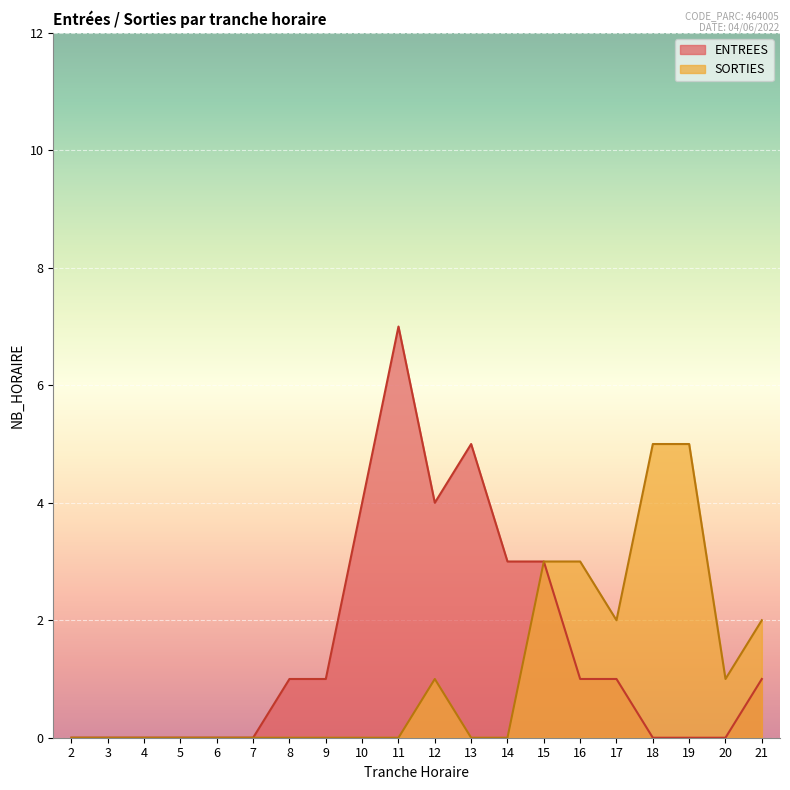

What value does the ENTREES series have at 14?

3